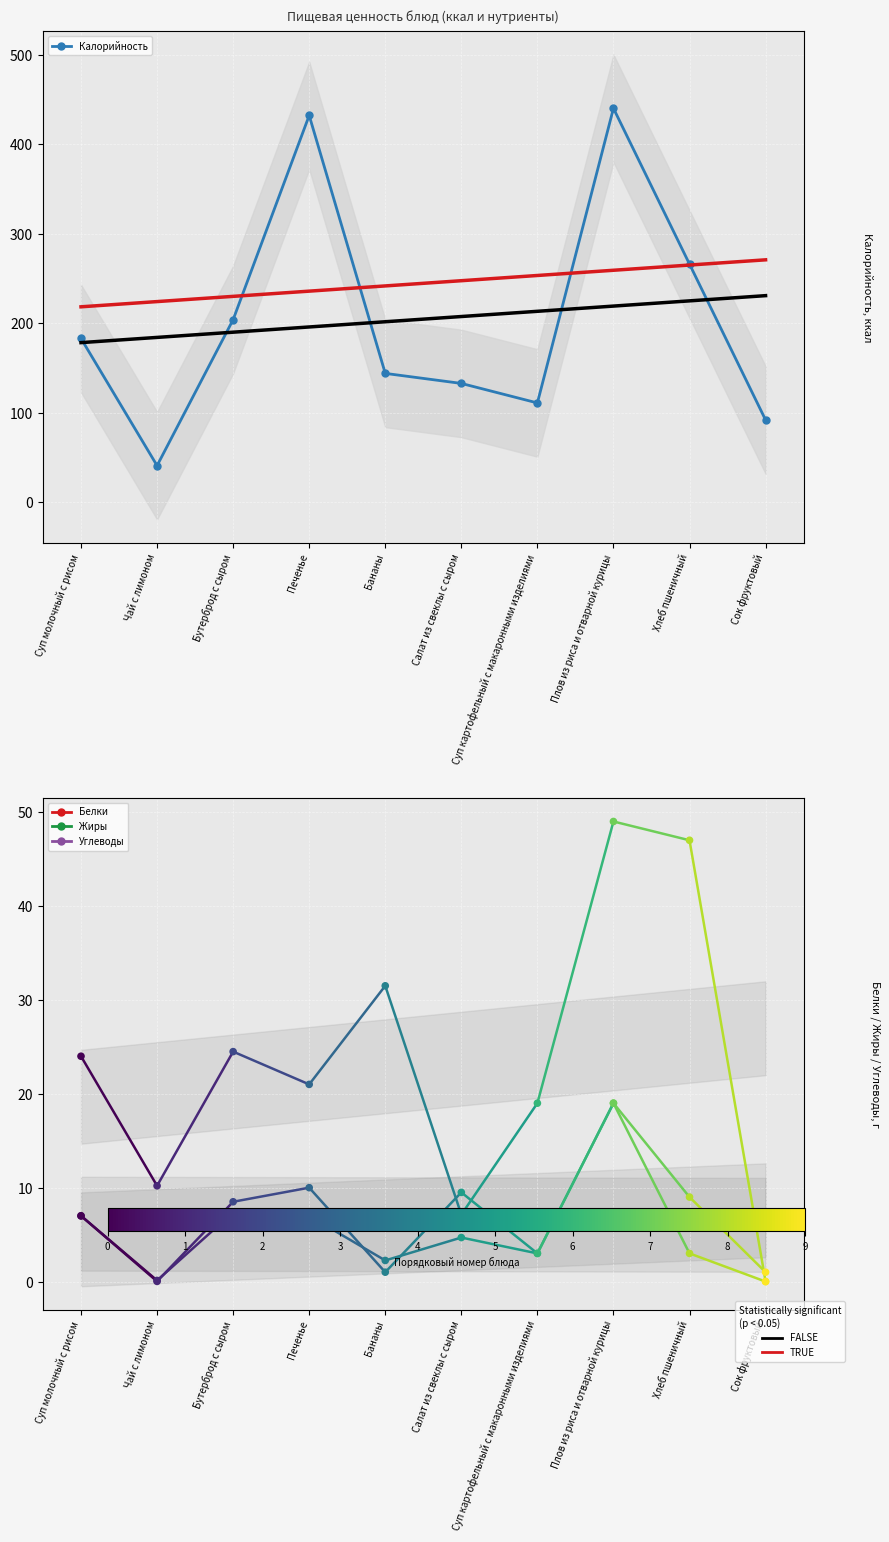

Approximately how many times larger is the value at Сок фруктовый compared to Суп картофельный с макаронными изделиями?

0.8